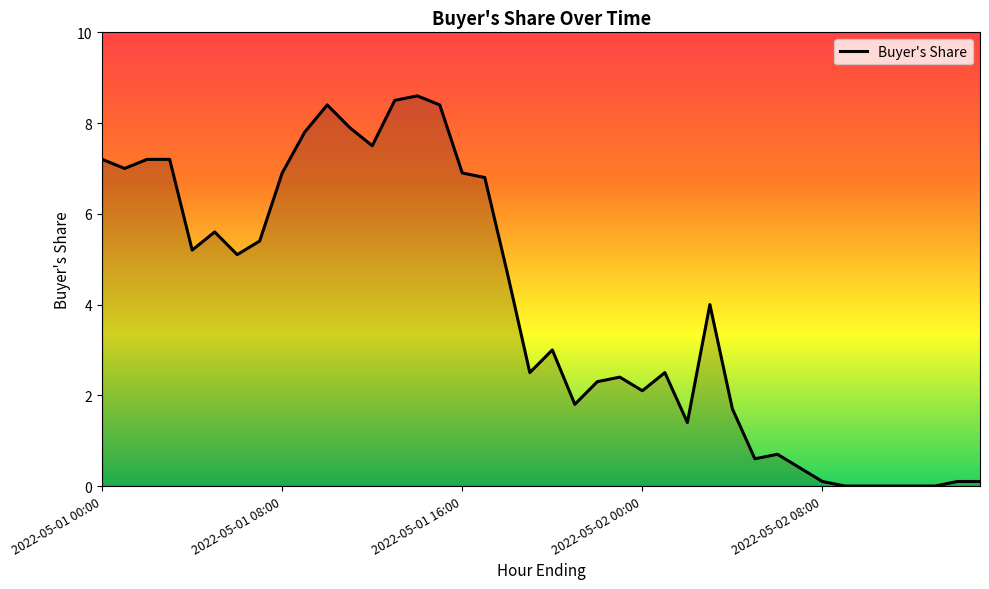

Is it true that the value at 2022-05-02 00:00 is 1.0?

False